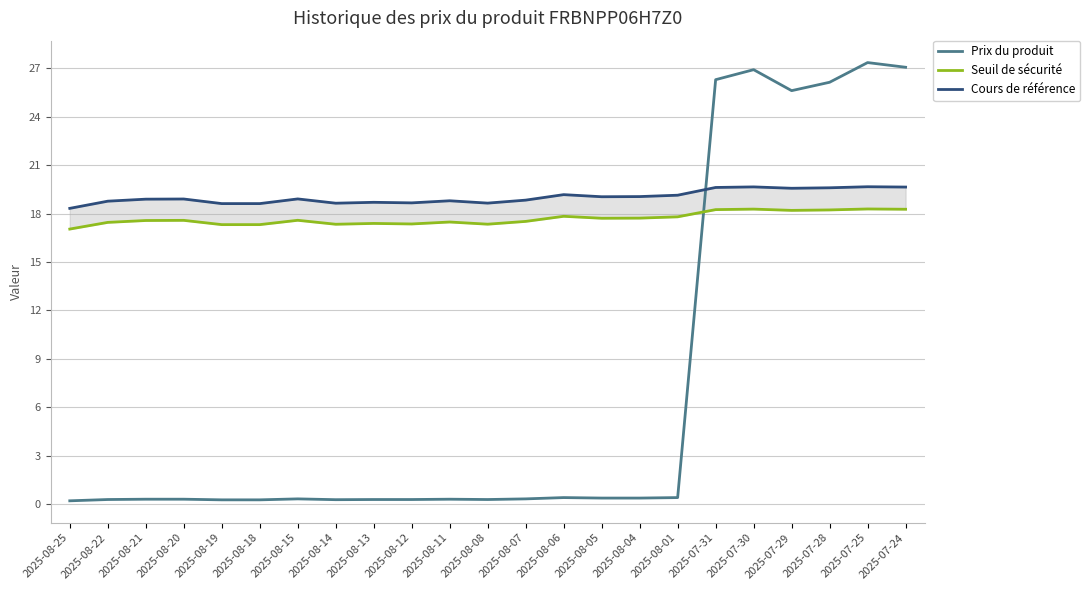

What is the value of the Prix du produit point at the 7th from the left?

0.3